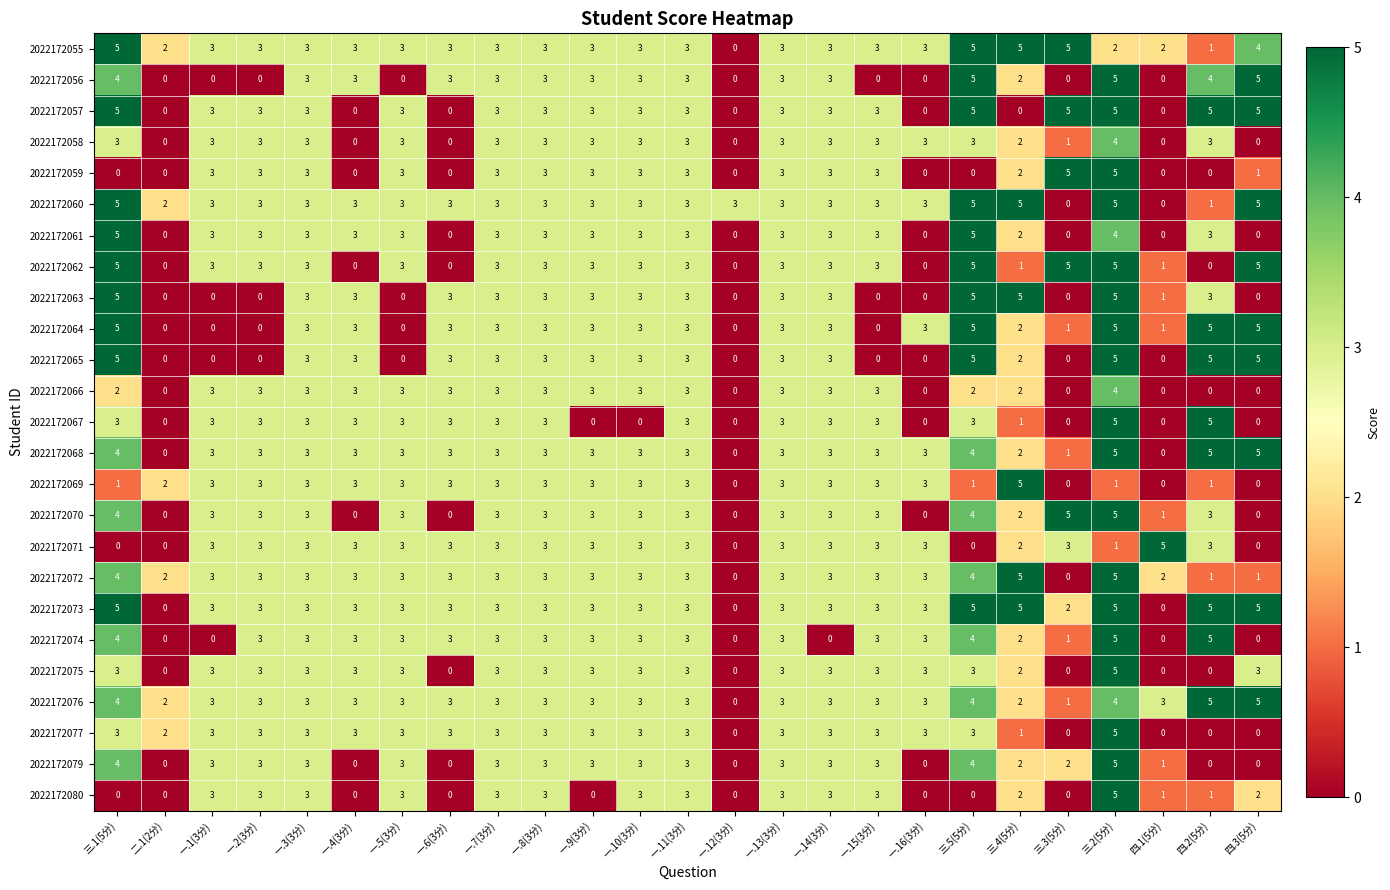

At which label is 2022172077 closest to 2?

二.1(2分)